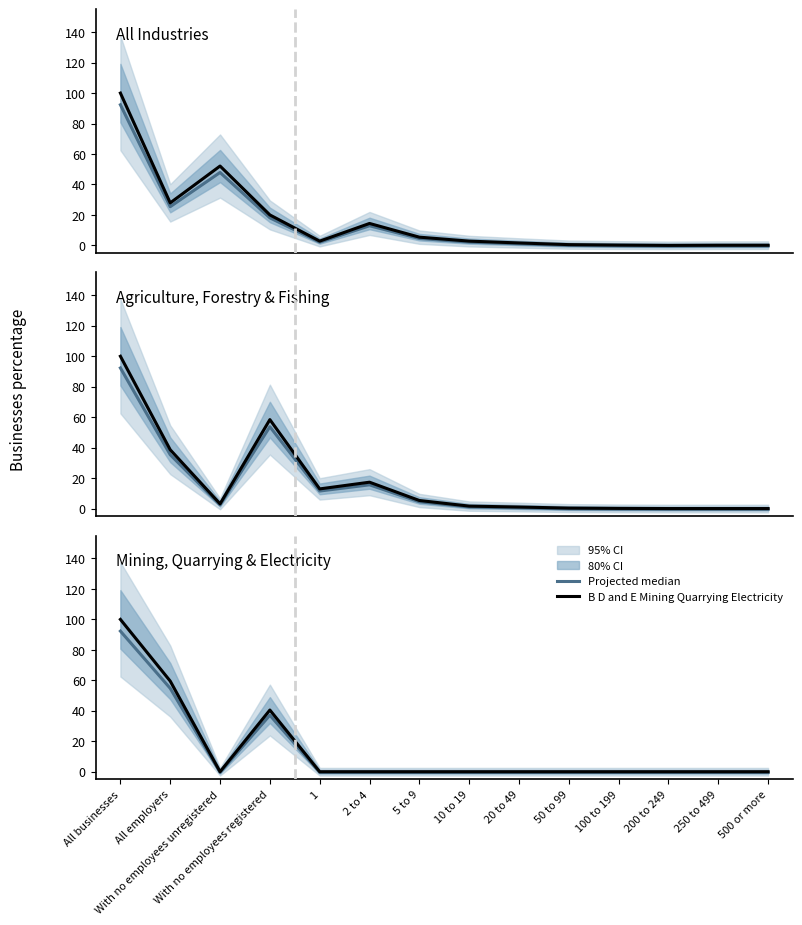

What is the difference between the highest and lowest values at 250 to 499?

0.6